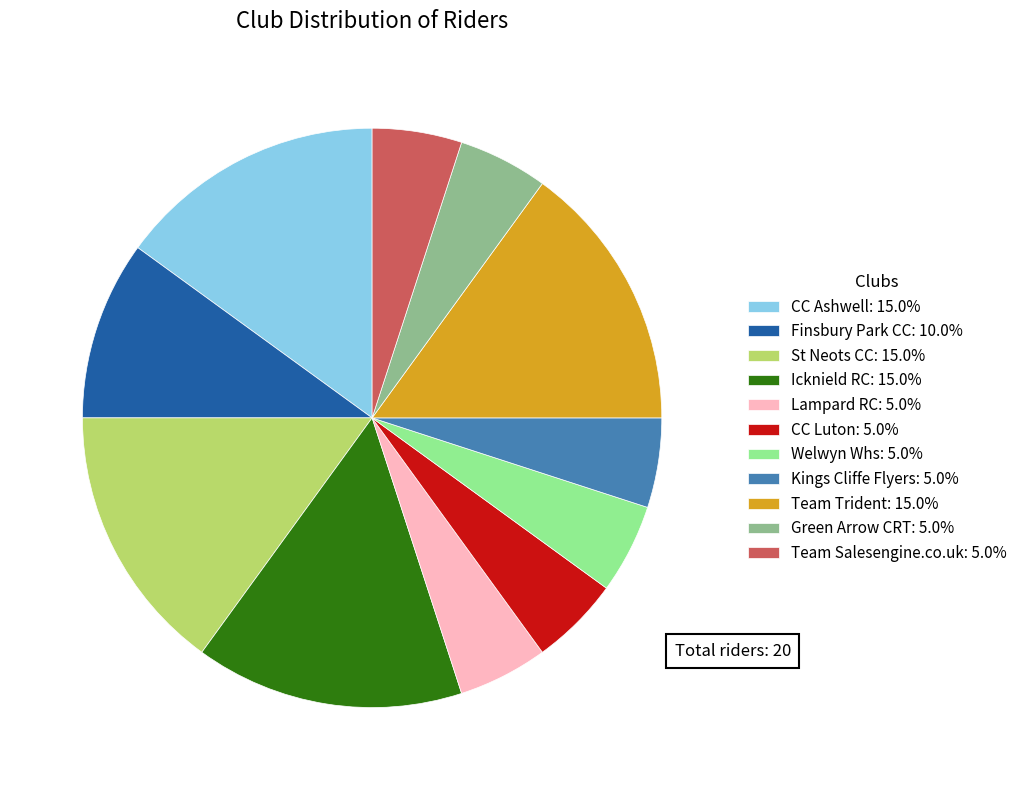

Does Welwyn Whs: 5.0% account for over 50% of the chart?

No